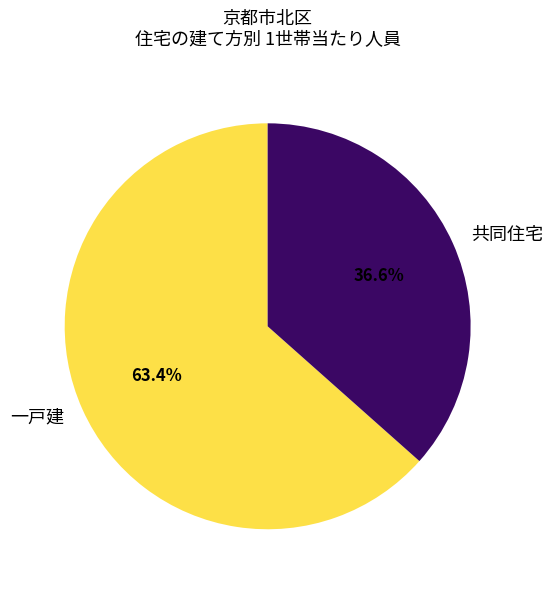

Rank the categories by value from lowest to highest.

共同住宅, 一戸建